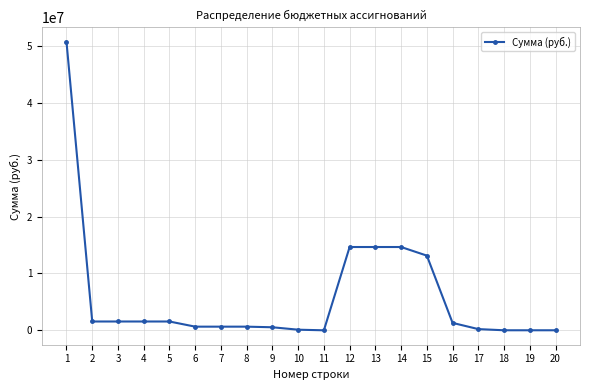

What is the approximate value at 20?

5500.0